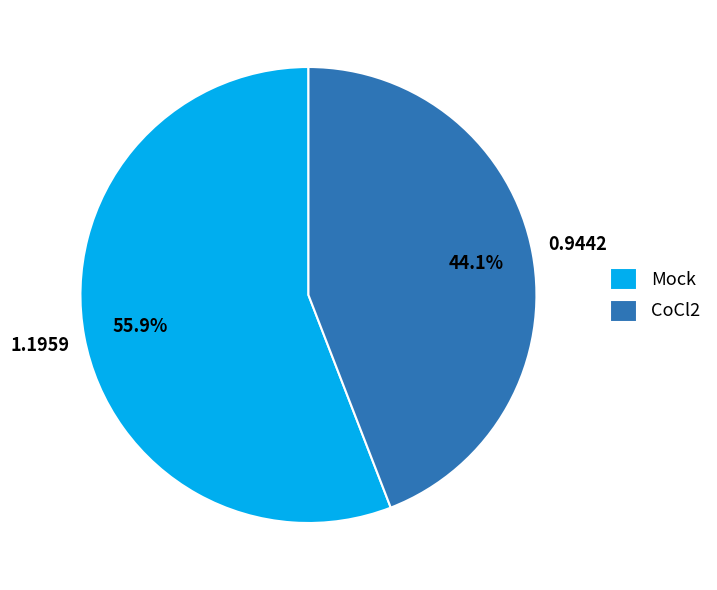

To the nearest percent, what is the difference between the largest and smallest slice percentages?

12%